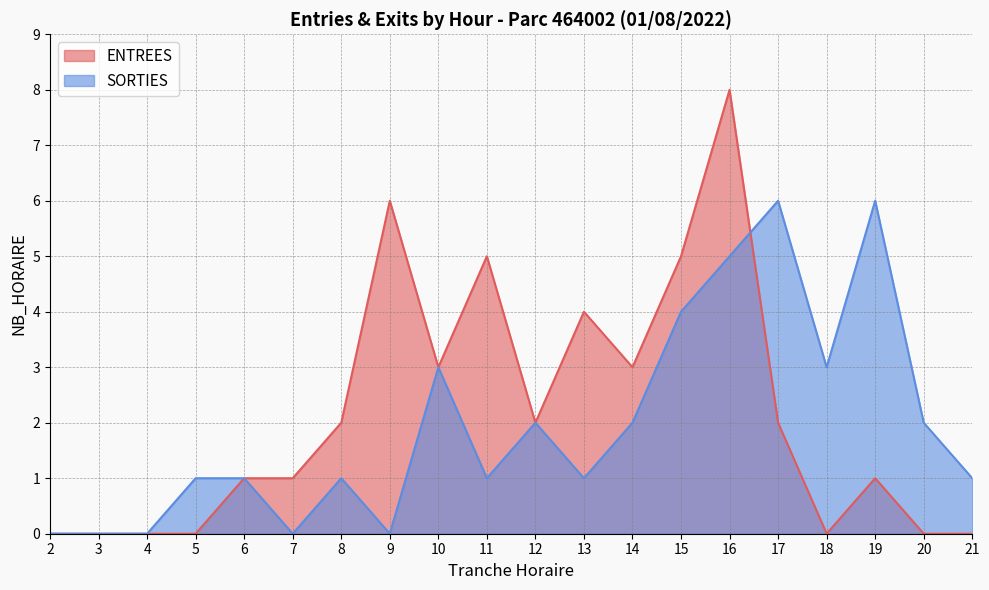

The SORTIES series shows 3 at 18. True or false?

True